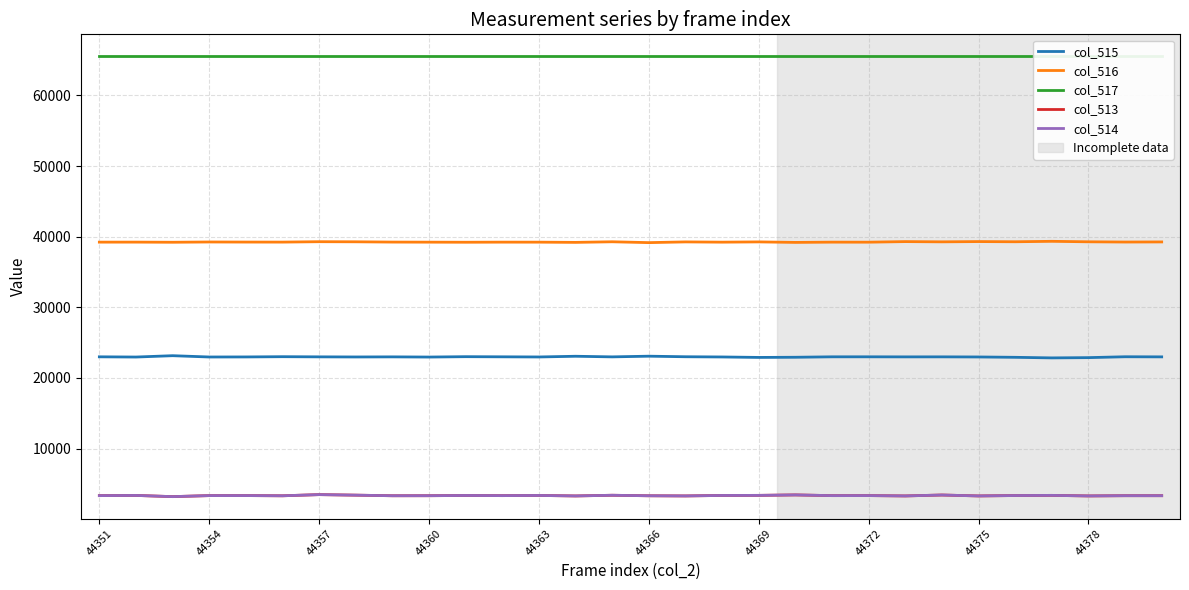

At how many categories does at least one series exceed 16826?

30